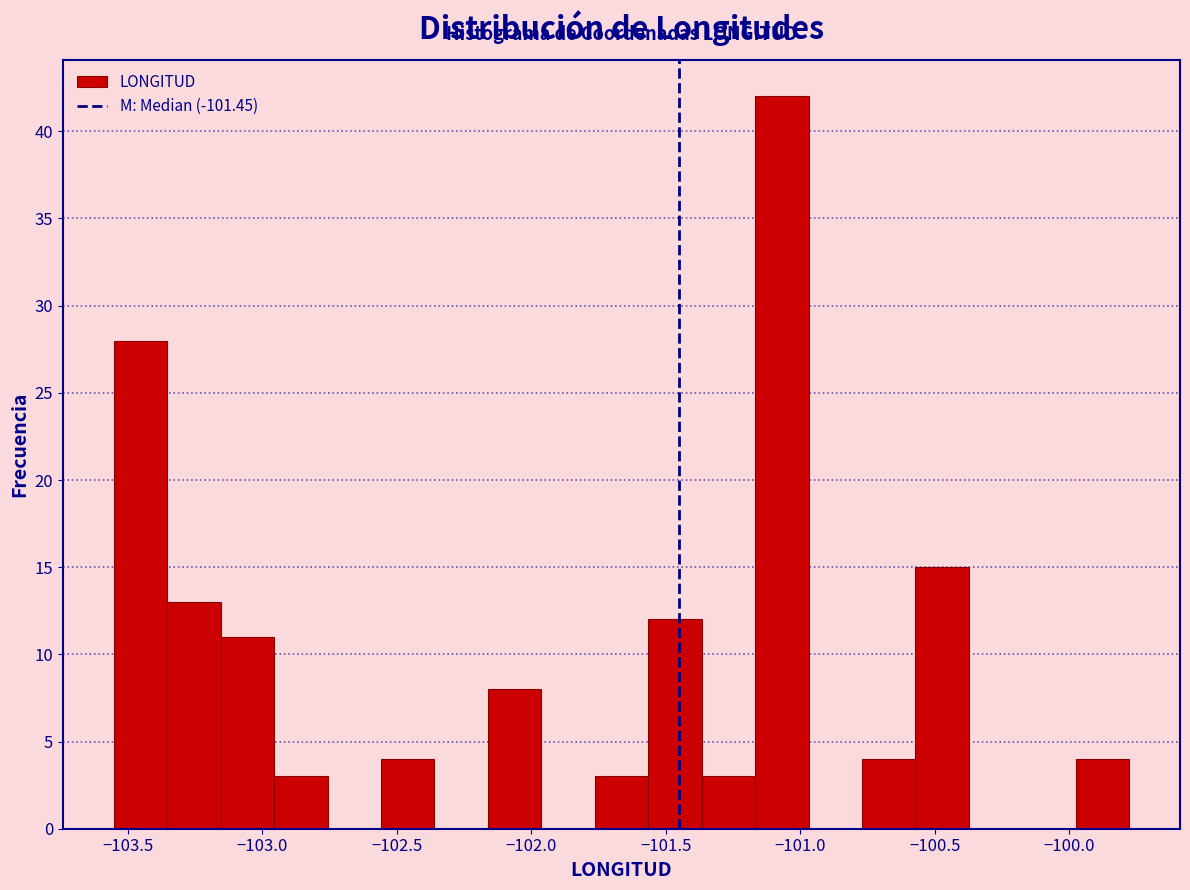

Read against the x-axis, roughly where is the centre of the tallest bar?

-101.05